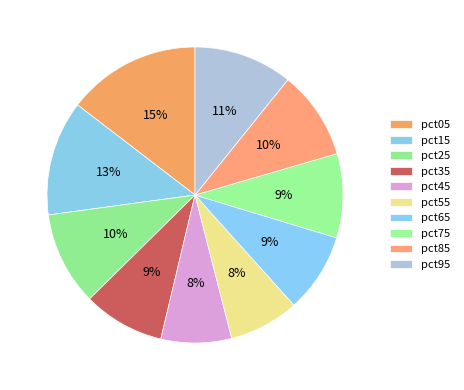

How many slices are in this pie chart?

10